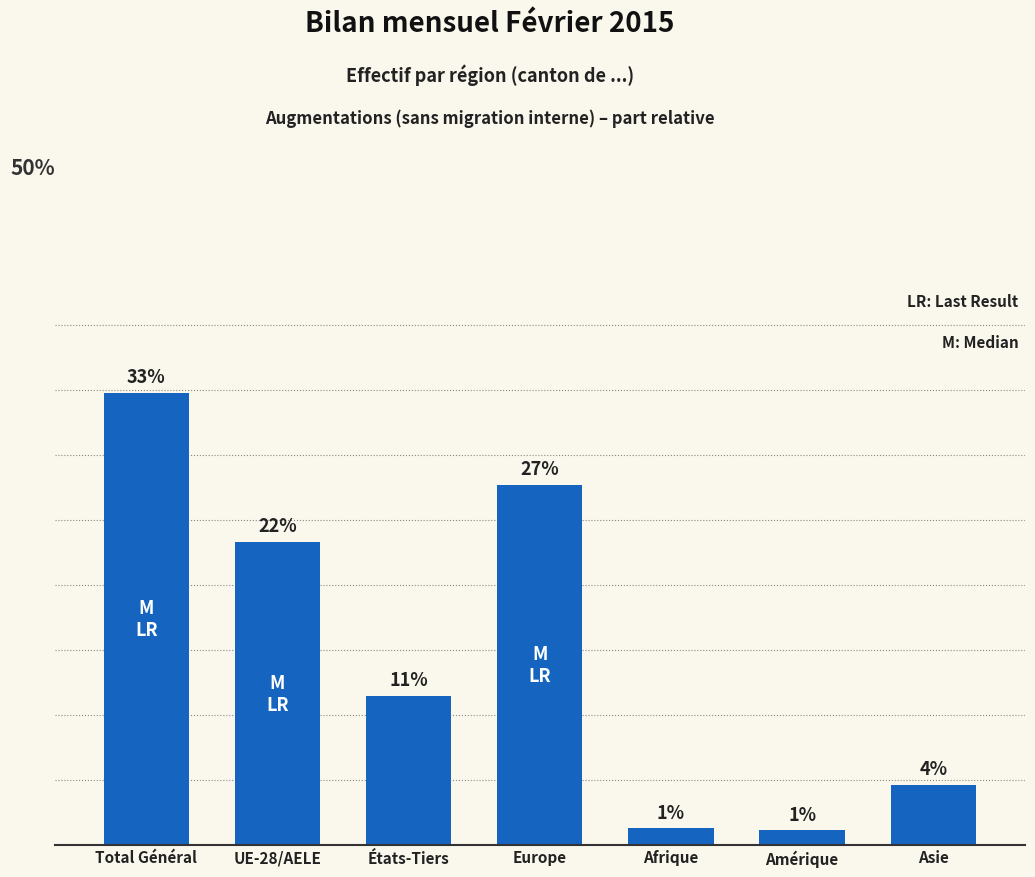

Are the bars horizontal?

No